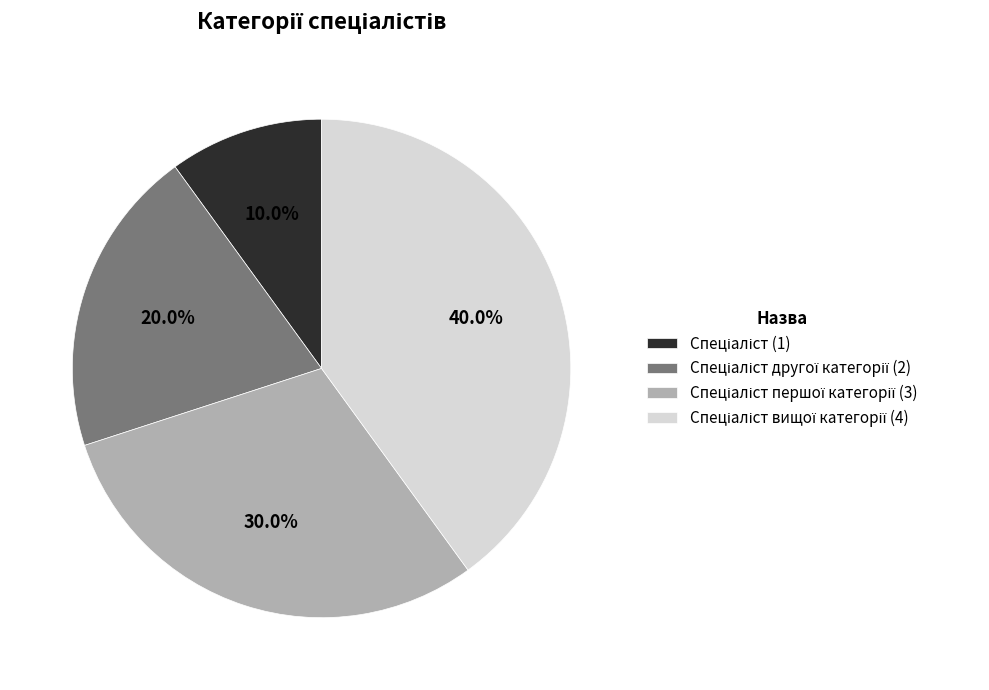

Is there any slice that represents more than half of the pie?

No